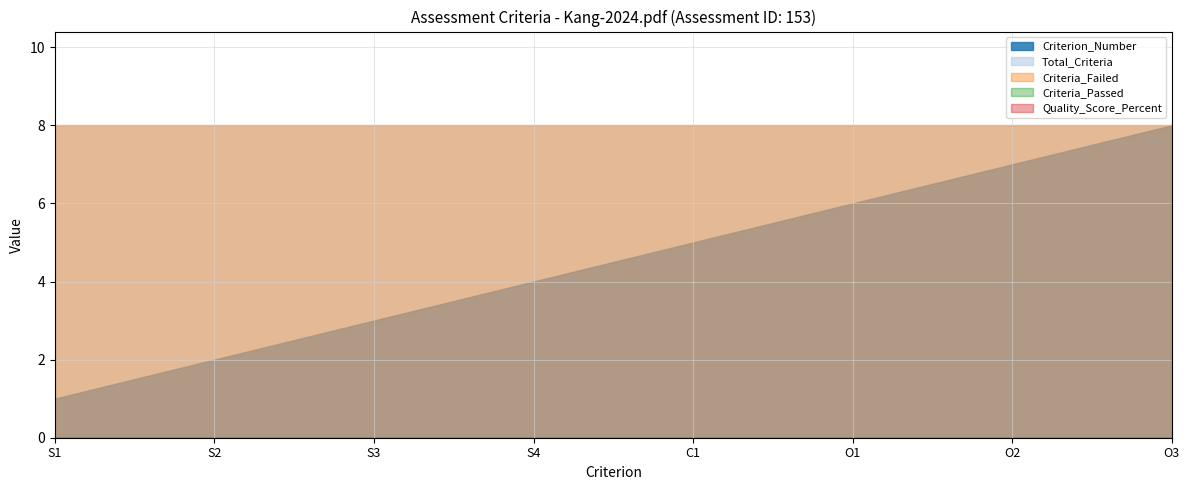

What is the average value of the Criterion_Number series?

4